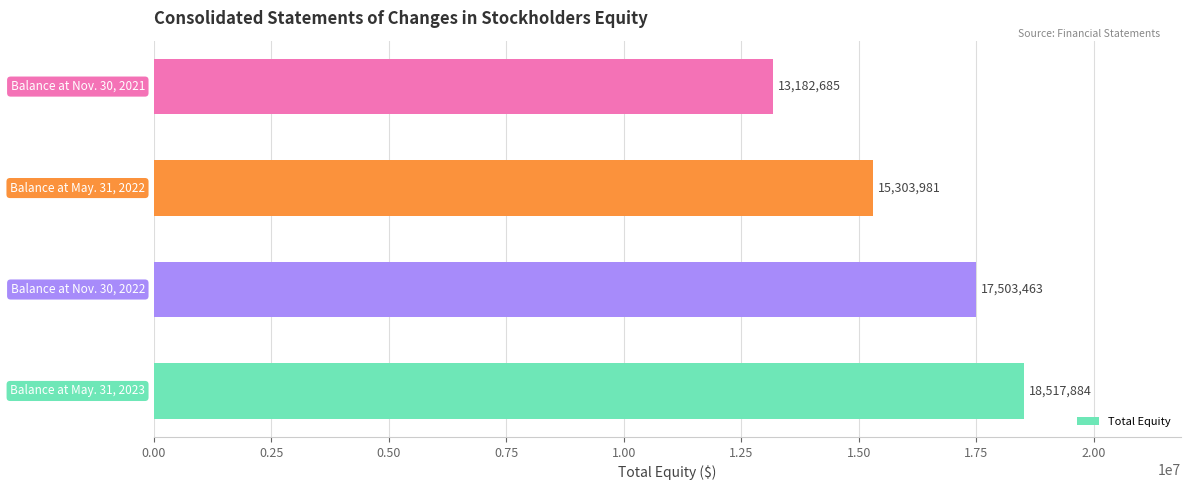

Count the number of data series in this chart.

1